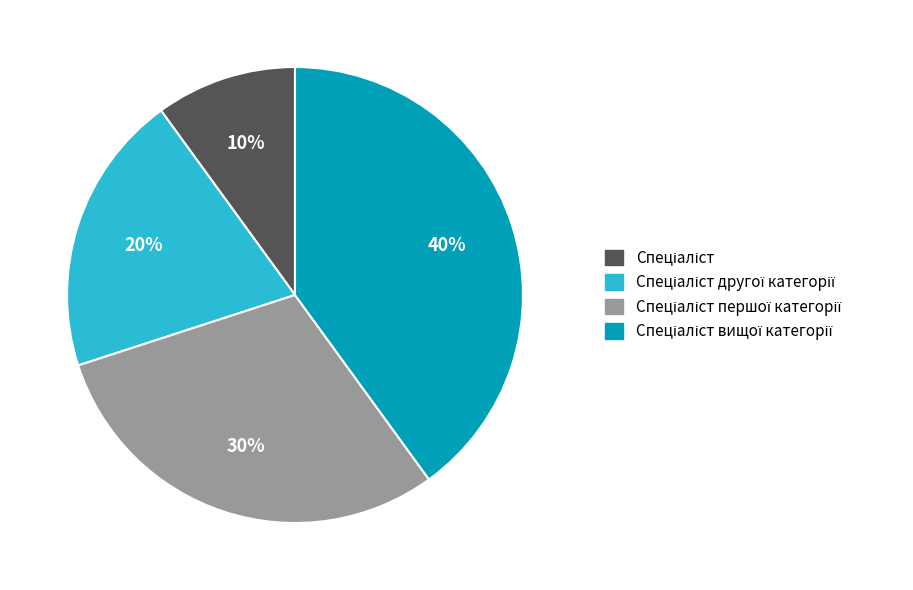

Is there a majority slice in this chart?

No